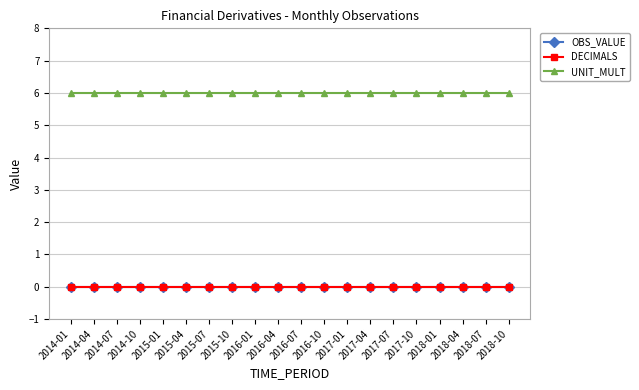

Does the chart have visible grid lines?

Yes